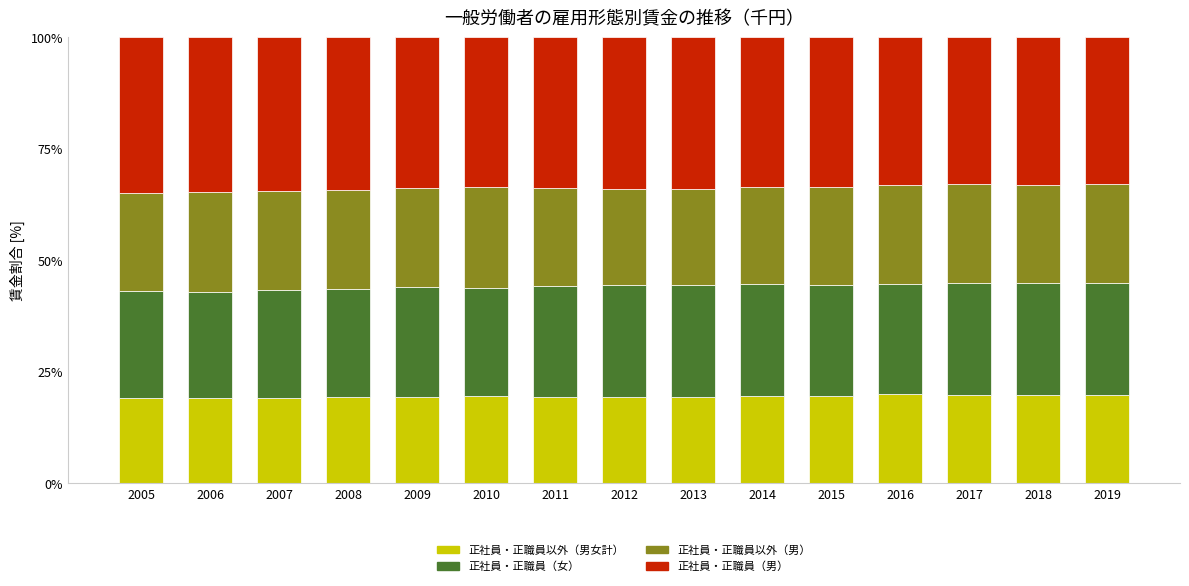

What is the sum of all 正社員・正職員以外（男女計） values?

292.9